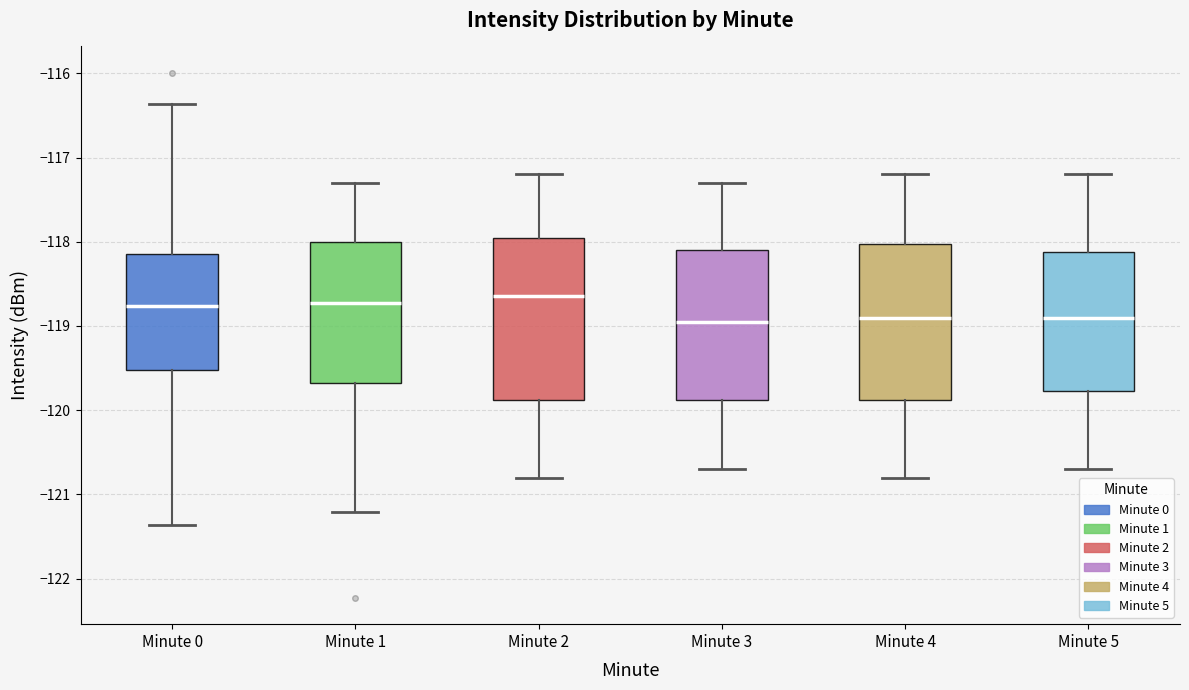

Reading left to right, transcribe this box plot: for each box, give where its median line is, the range the box spans, and where its two whiskers end, as read against the y-axis. The values are not printed on the chart, so give them approximately, as read against the axis.

Minute 0: median -118.8, box -119.5 to -118.1, whiskers -121.4 to -116.4
Minute 1: median -118.7, box -119.7 to -118.0, whiskers -121.2 to -117.3
Minute 2: median -118.6, box -119.9 to -117.9, whiskers -120.8 to -117.2
Minute 3: median -118.9, box -119.9 to -118.1, whiskers -120.7 to -117.3
Minute 4: median -118.9, box -119.9 to -118.0, whiskers -120.8 to -117.2
Minute 5: median -118.9, box -119.8 to -118.1, whiskers -120.7 to -117.2